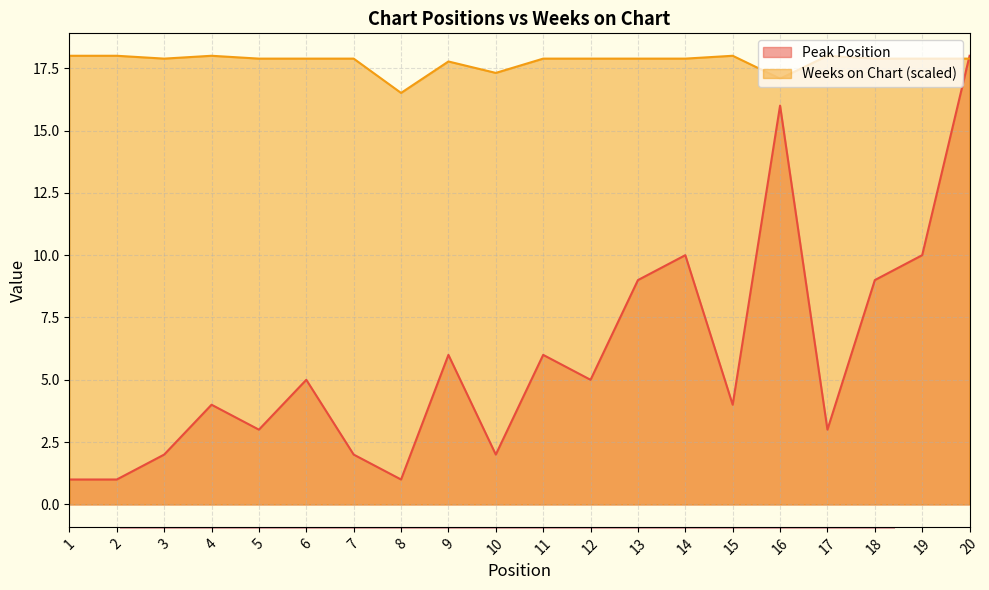

Reading left to right, transcribe all the data shown in this chart.

Peak Position: 1.0	1.0	2.0	4.0	3.0	5.0	2.0	1.0	6.0	2.0	6.0	5.0	9.0	10.0	4.0	16.0	3.0	9.0	10.0	18.0
Weeks on Chart: 18.0	18.0	17.9	18.0	17.9	17.9	17.9	16.5	17.8	17.3	17.9	17.9	17.9	17.9	18.0	17.1	18.0	17.9	17.9	17.9